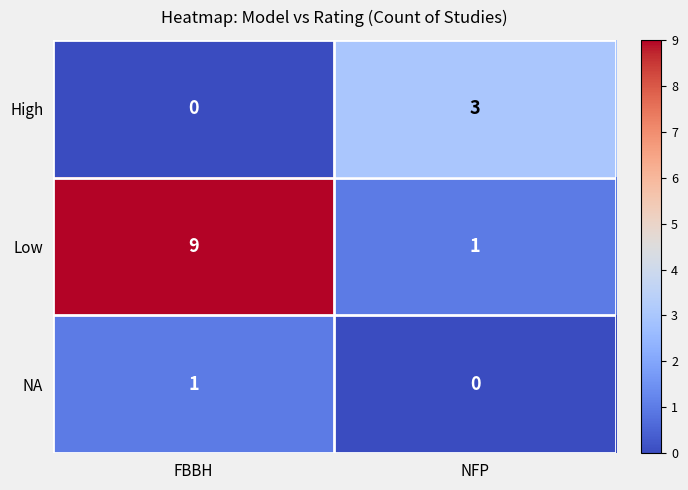

How many data points does each series have?

2